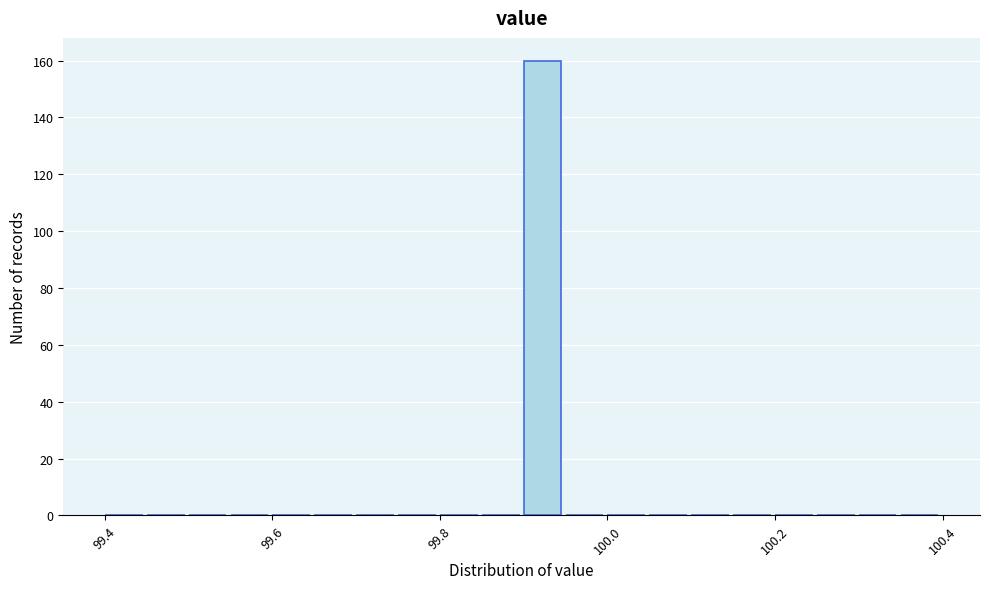

Around what value on the x-axis is the tallest bar? Give the approximate position of its centre, as read against the axis.

99.92